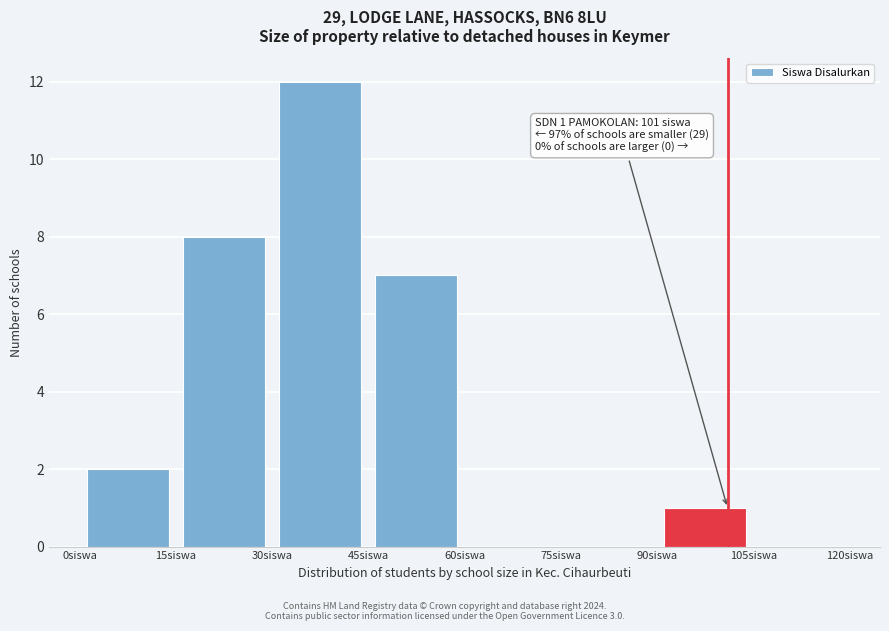

Over which range of the x-axis is the bar tallest?

30 to 45